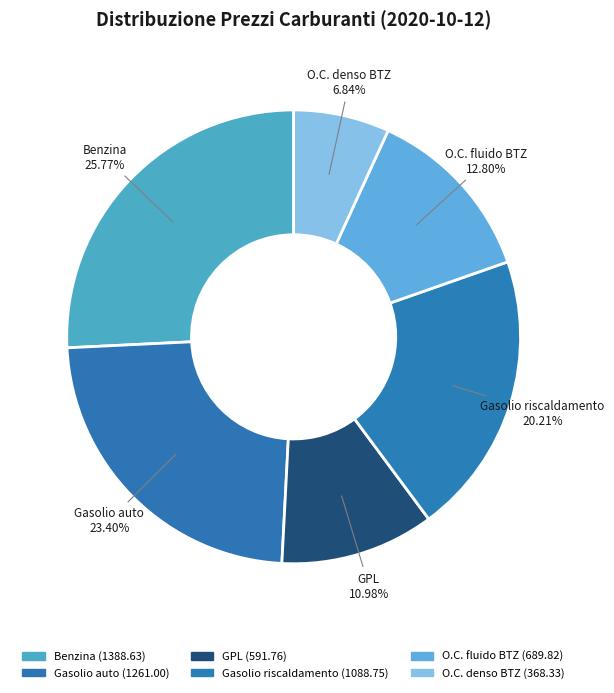

Approximately how many times larger is the value at O.C. fluido BTZ compared to O.C. denso BTZ?

1.9